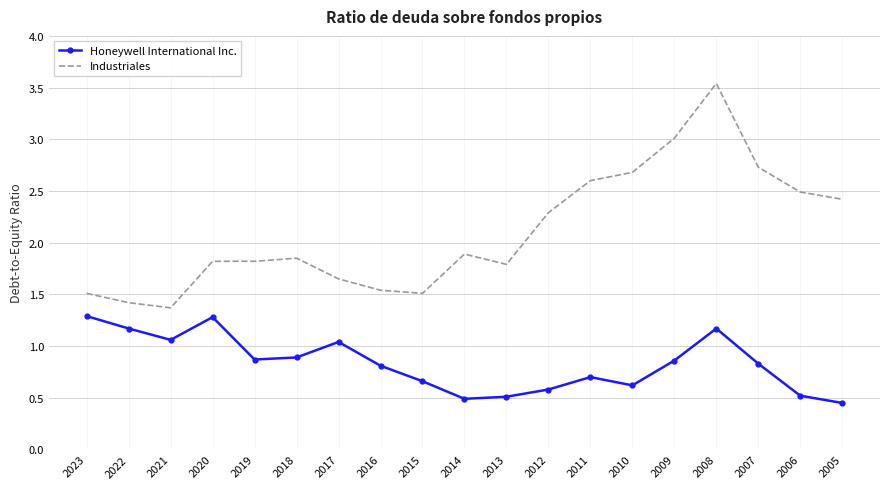

What is the maximum value for Honeywell International Inc.?

1.3